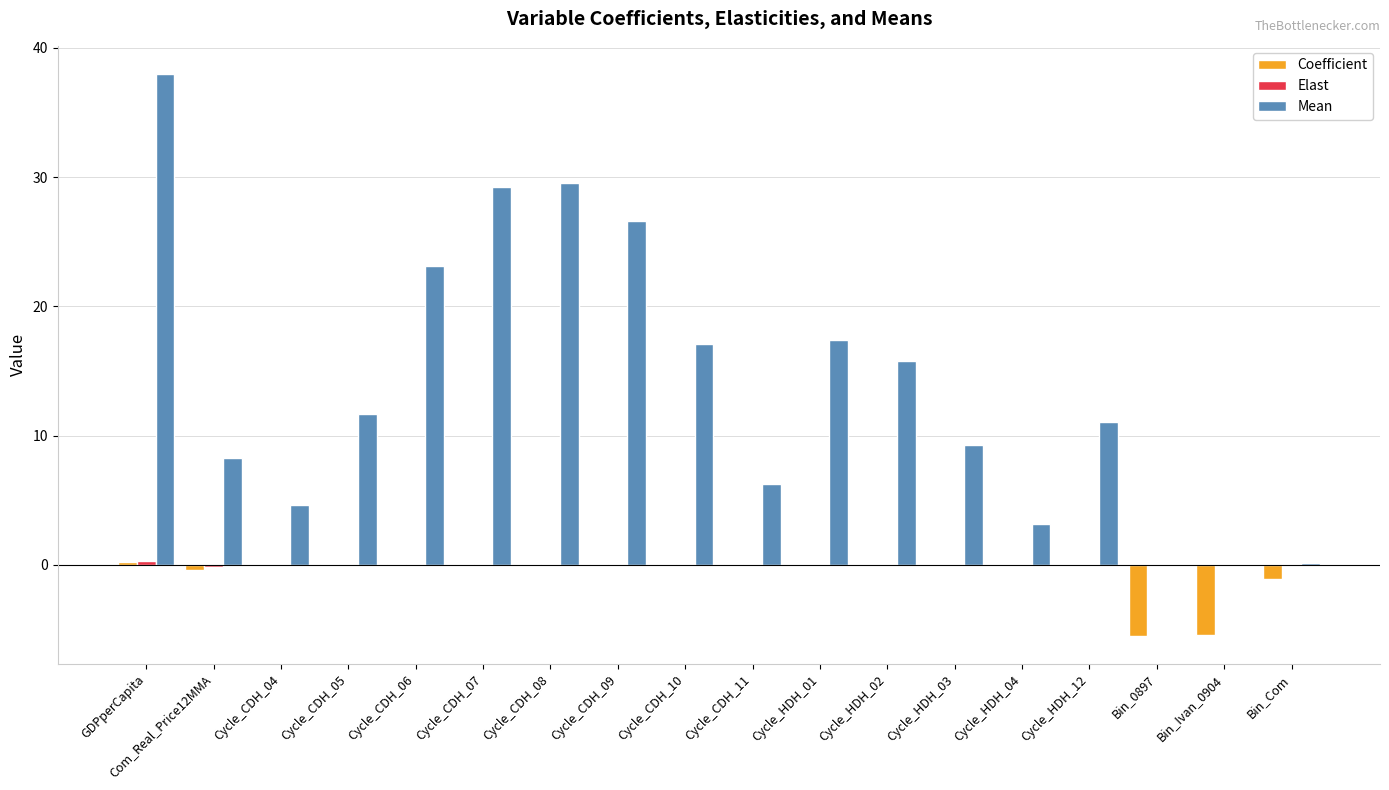

At which category does the chart reach its peak across all series?

GDPperCapita